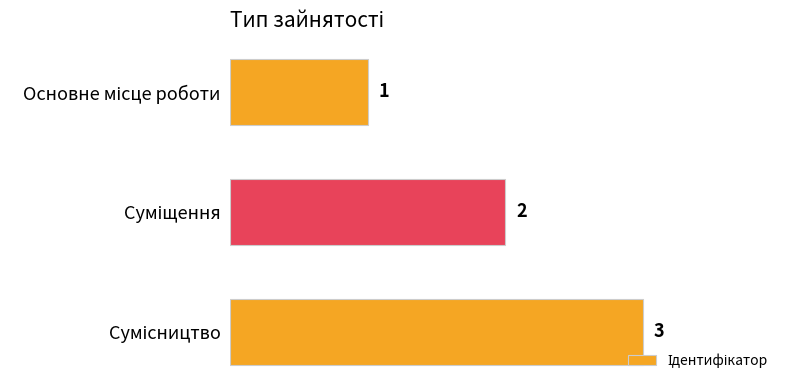

What is the value of the 2nd bar from the top?

2